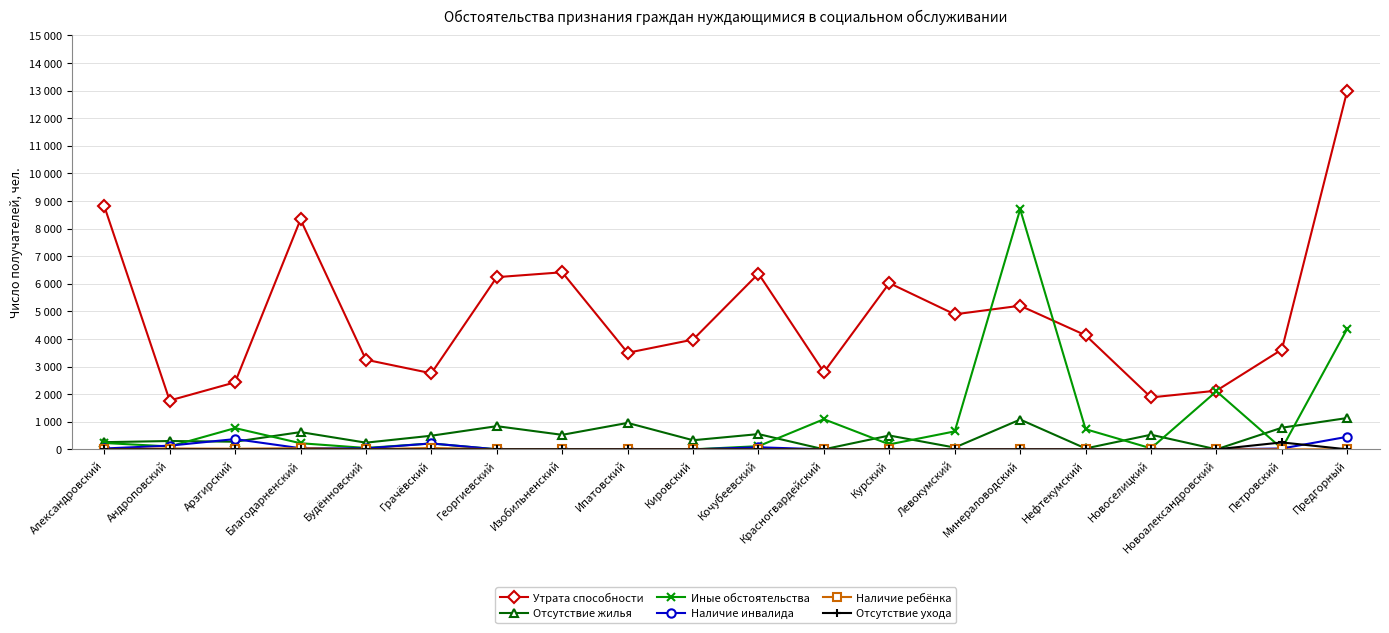

Is it true that Наличие ребёнка equals 0 at Кировский?

True